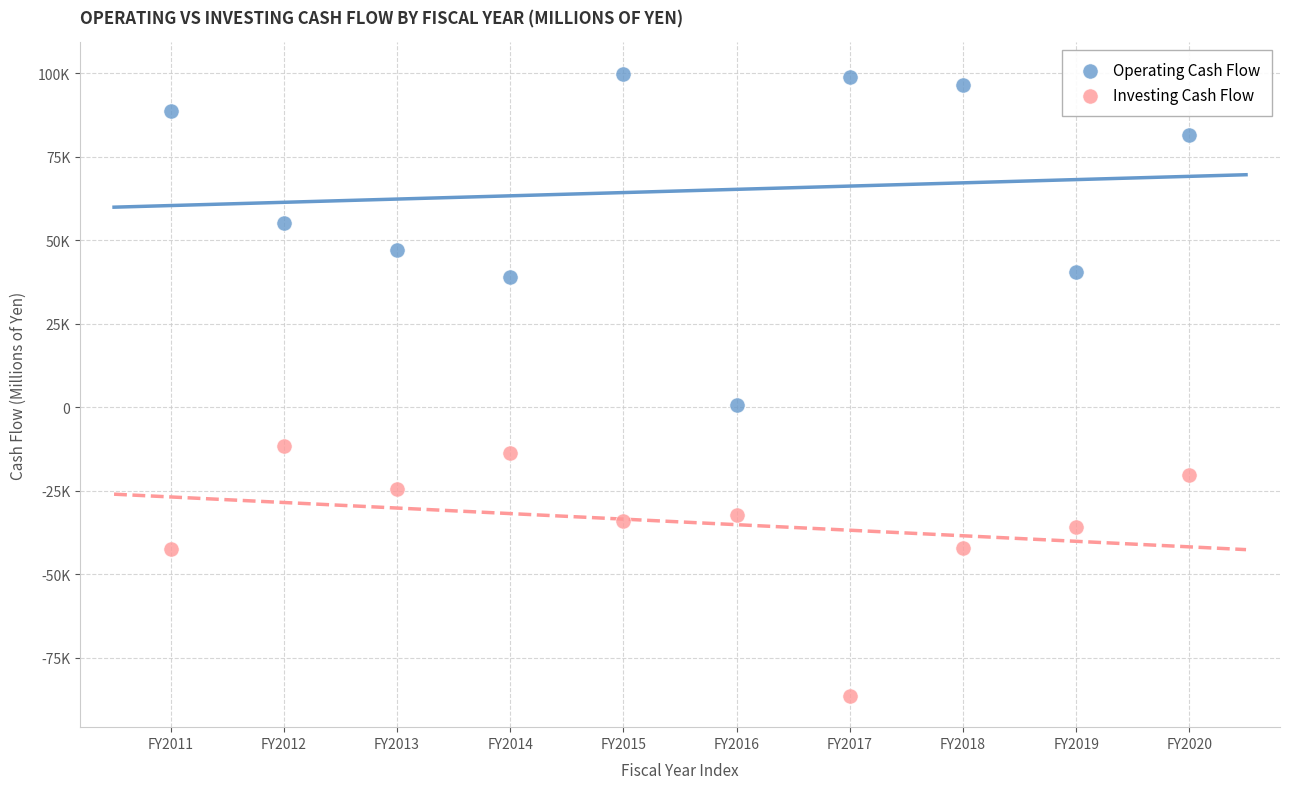

Which series reaches the maximum Y coordinate?

Operating Cash Flow